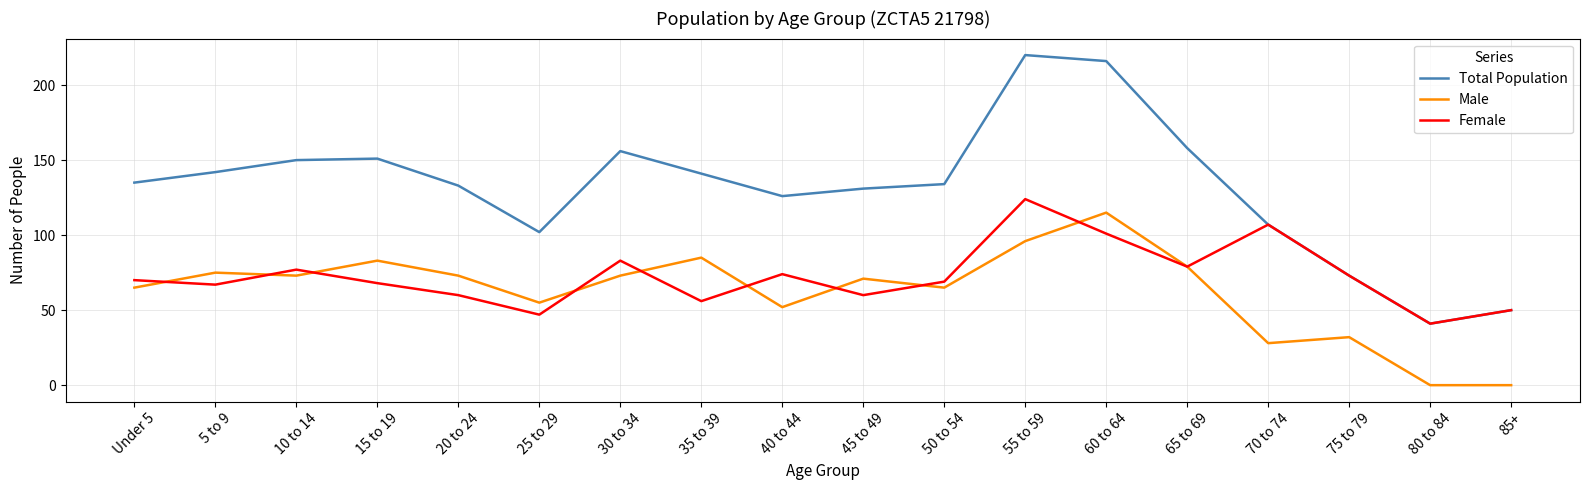

Reading left to right, transcribe all the data shown in this chart.

Total Population: Under 5=135	5 to 9=142	10 to 14=150	15 to 19=151	20 to 24=133	25 to 29=102	30 to 34=156	35 to 39=141	40 to 44=126	45 to 49=131	50 to 54=134	55 to 59=220	60 to 64=216	65 to 69=158	70 to 74=107	75 to 79=73	80 to 84=41	85+=50
Male: Under 5=65	5 to 9=75	10 to 14=73	15 to 19=83	20 to 24=73	25 to 29=55	30 to 34=73	35 to 39=85	40 to 44=52	45 to 49=71	50 to 54=65	55 to 59=96	60 to 64=115	65 to 69=79	70 to 74=28	75 to 79=32	80 to 84=0	85+=0
Female: Under 5=70	5 to 9=67	10 to 14=77	15 to 19=68	20 to 24=60	25 to 29=47	30 to 34=83	35 to 39=56	40 to 44=74	45 to 49=60	50 to 54=69	55 to 59=124	60 to 64=101	65 to 69=79	70 to 74=107	75 to 79=73	80 to 84=41	85+=50